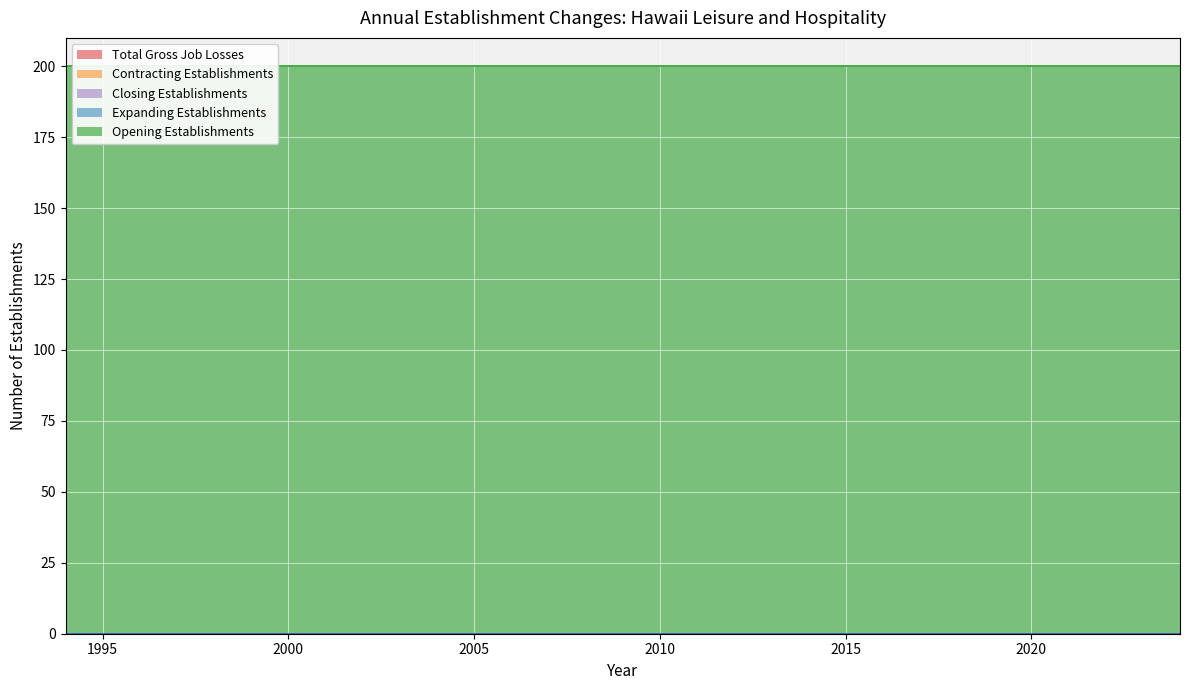

At which label does Contracting Establishments reach its minimum?

1994